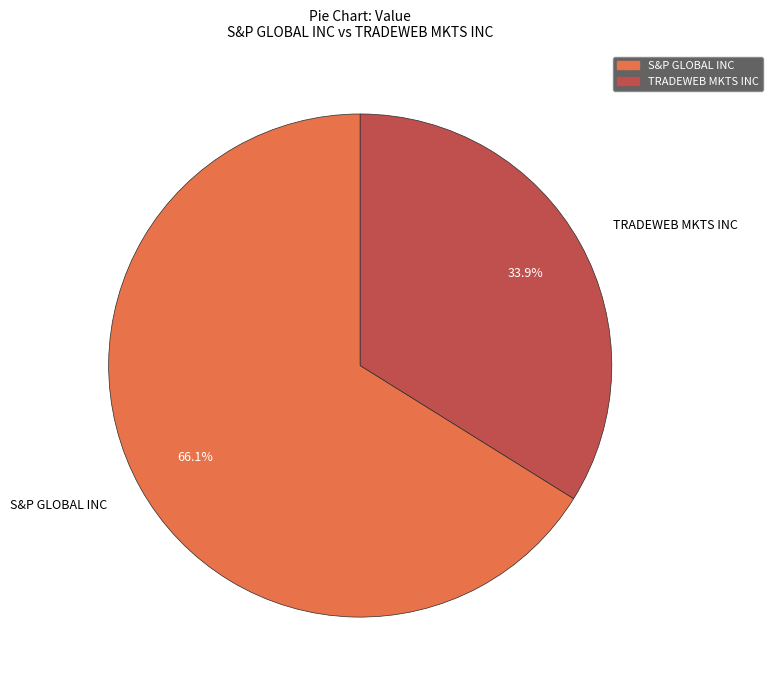

Do S&P GLOBAL INC and TRADEWEB MKTS INC together represent more than half of the pie?

Yes